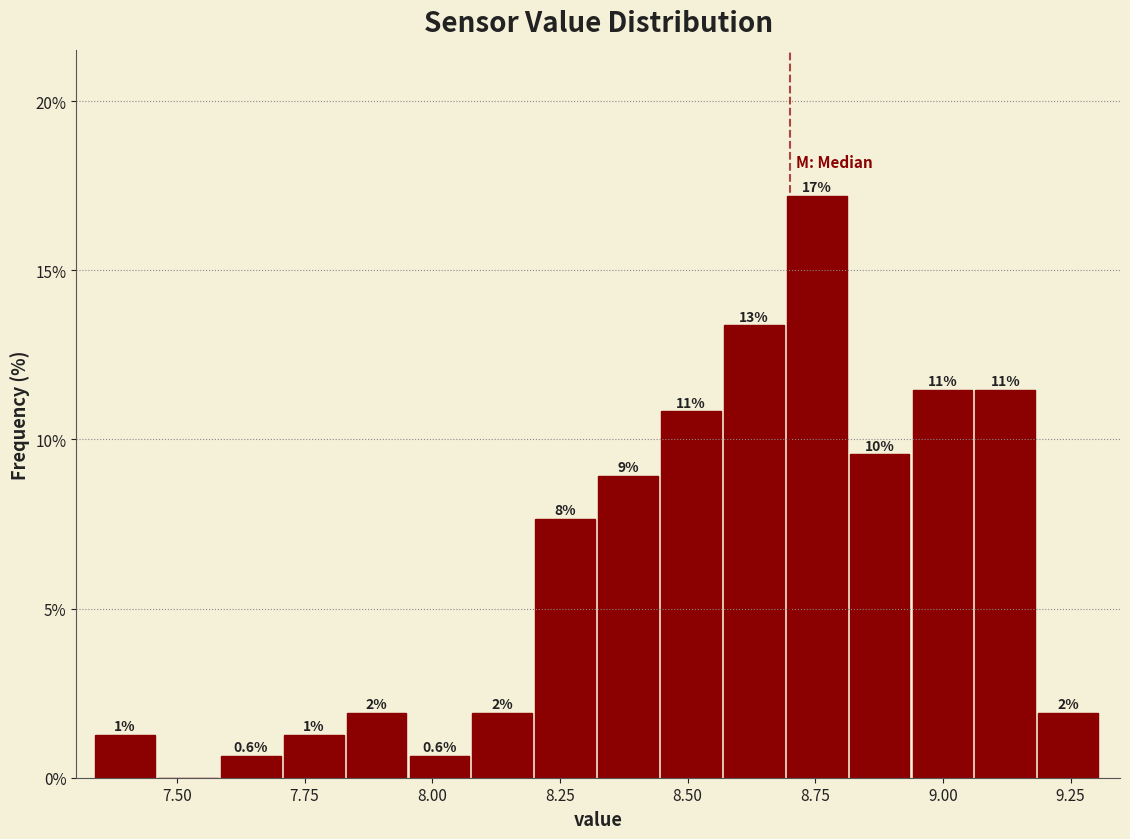

Around what value on the x-axis is the tallest bar? Give the approximate position of its centre, as read against the axis.

8.75